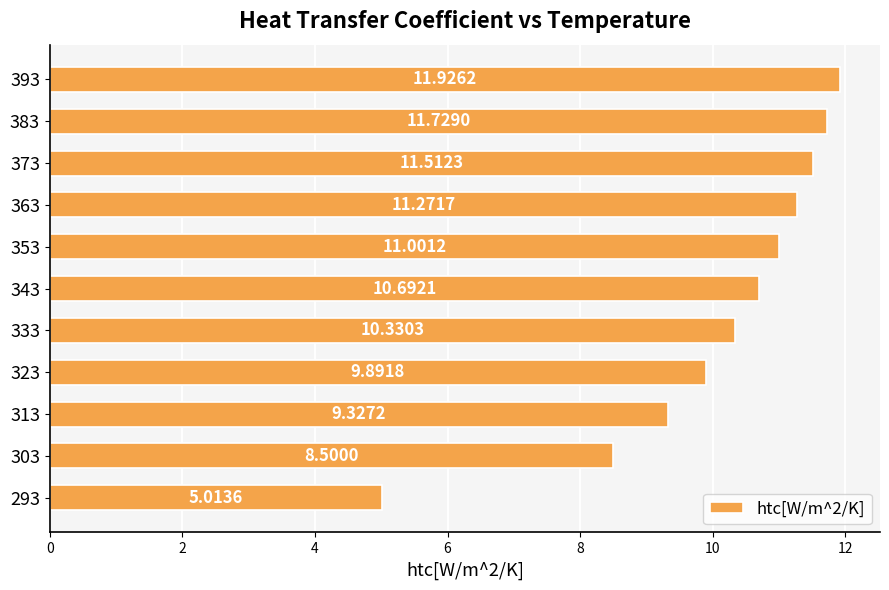

Approximately how many times larger is the value at 293 compared to 343?

0.5